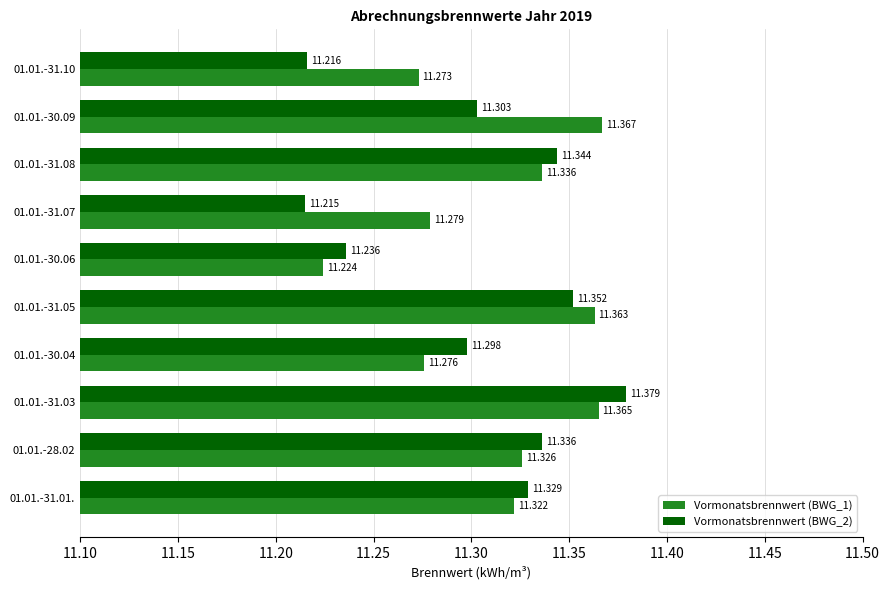

What is the smallest value displayed?

11.2